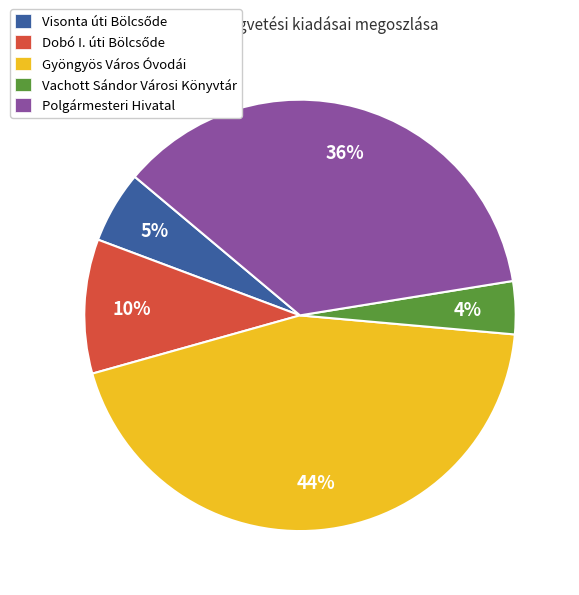

How many segments does this pie chart have?

5